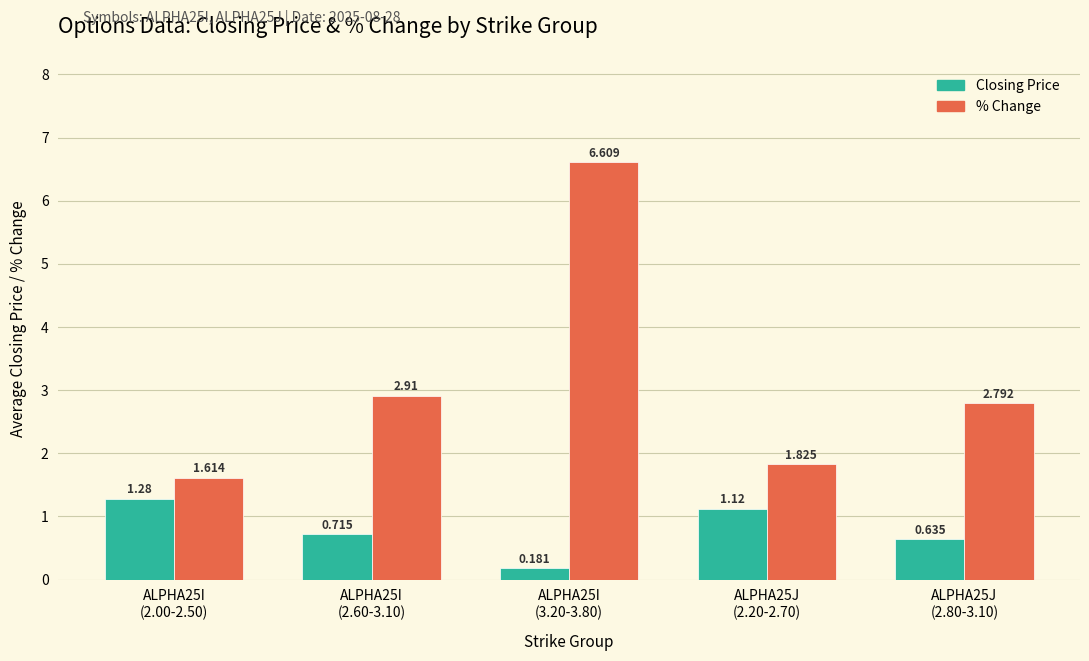

Which series has the largest range (max minus min)?

% Change